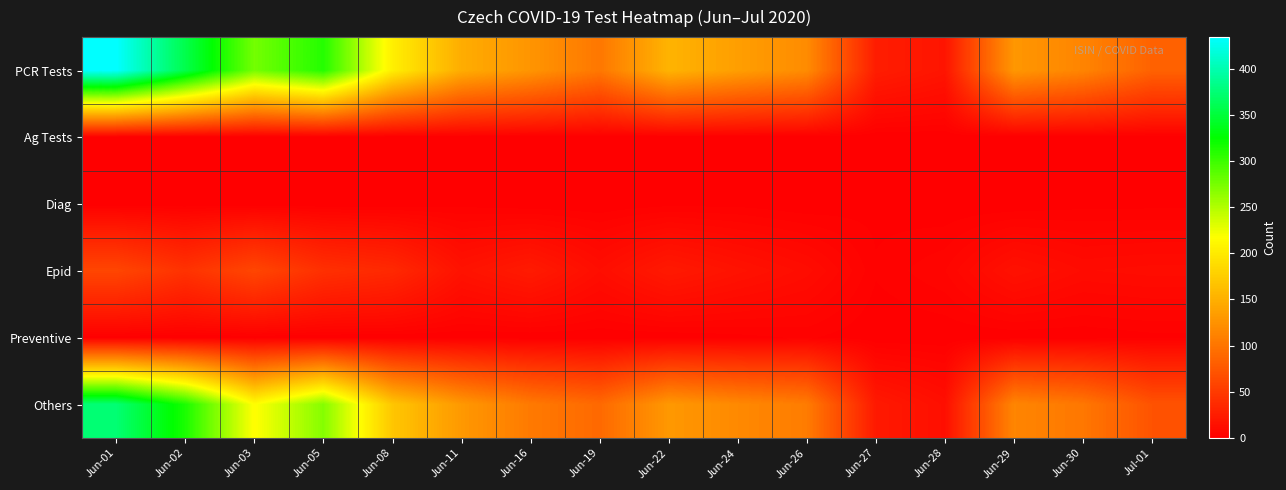

What is the spread (max minus min) of values at Jun-11?

147